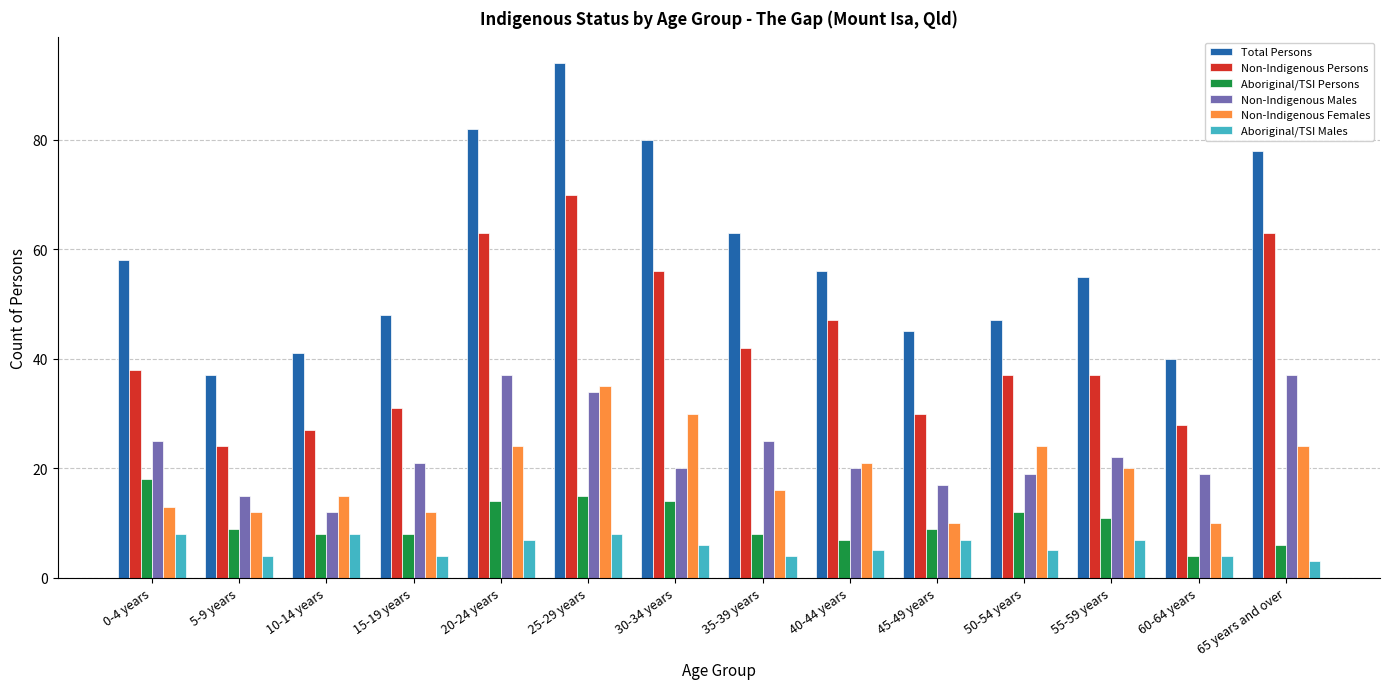

What is the label of the 7th bar from the left?

30-34 years